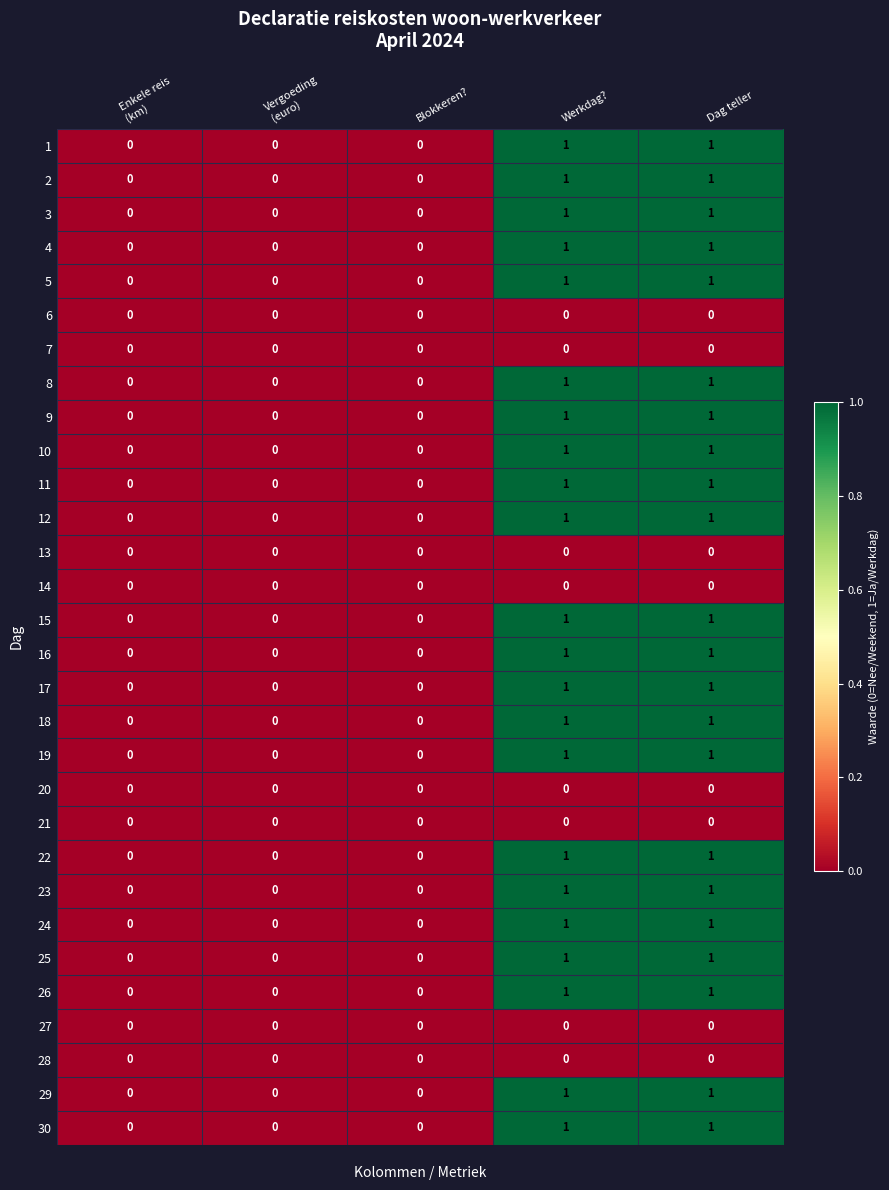

Count the 12 values in the range 0 to 1.

5